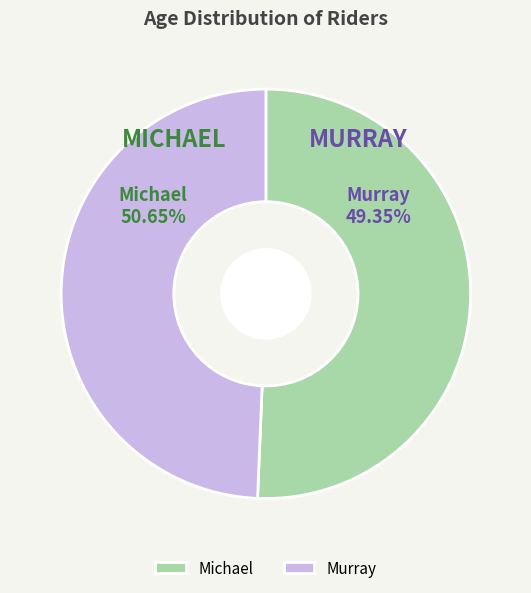

To the nearest percent, what portion does Murray represent?

49%